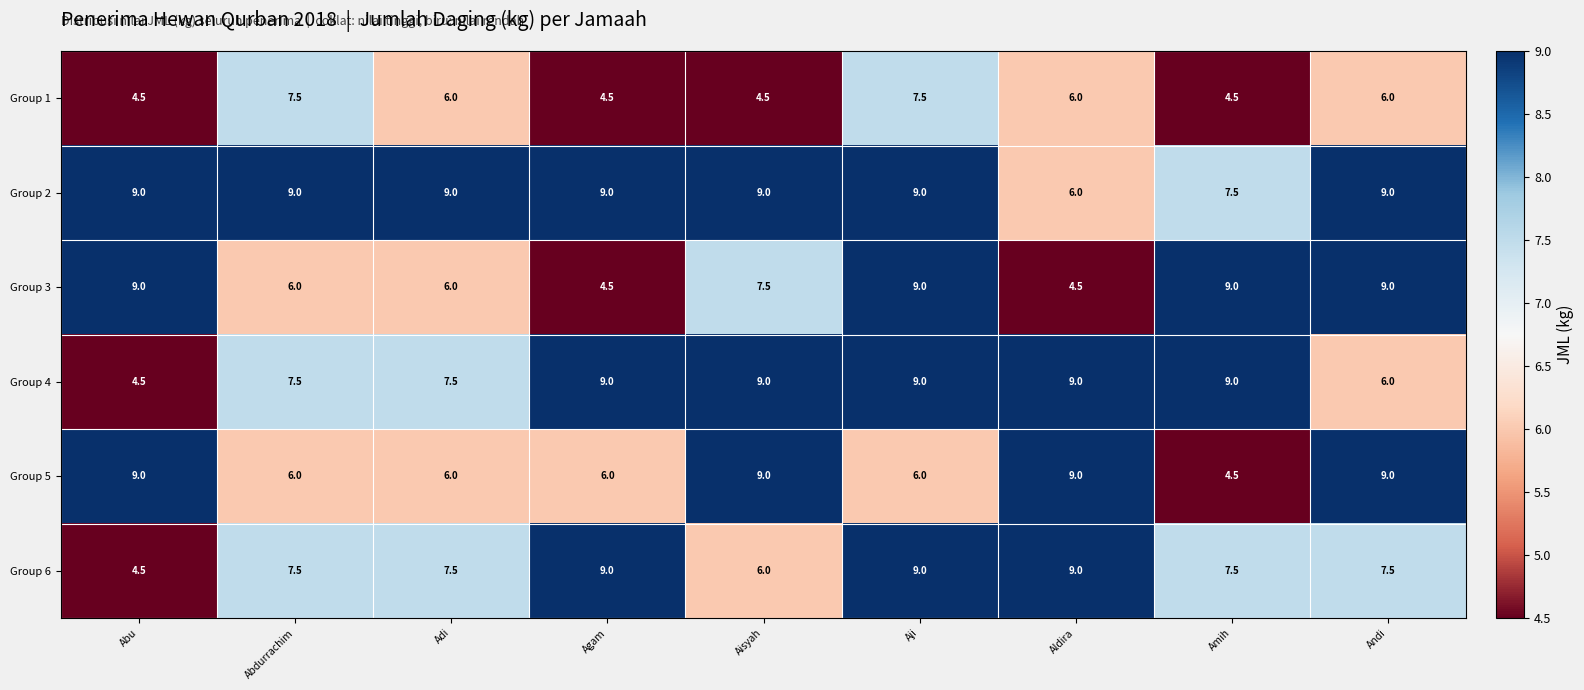

What is the smallest value displayed?

4.5